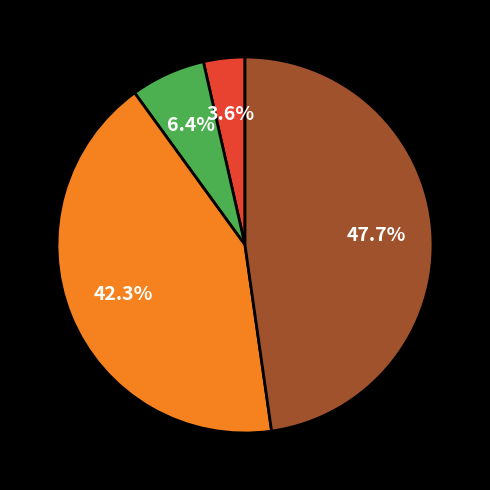

Is there any slice that represents more than half of the pie?

No